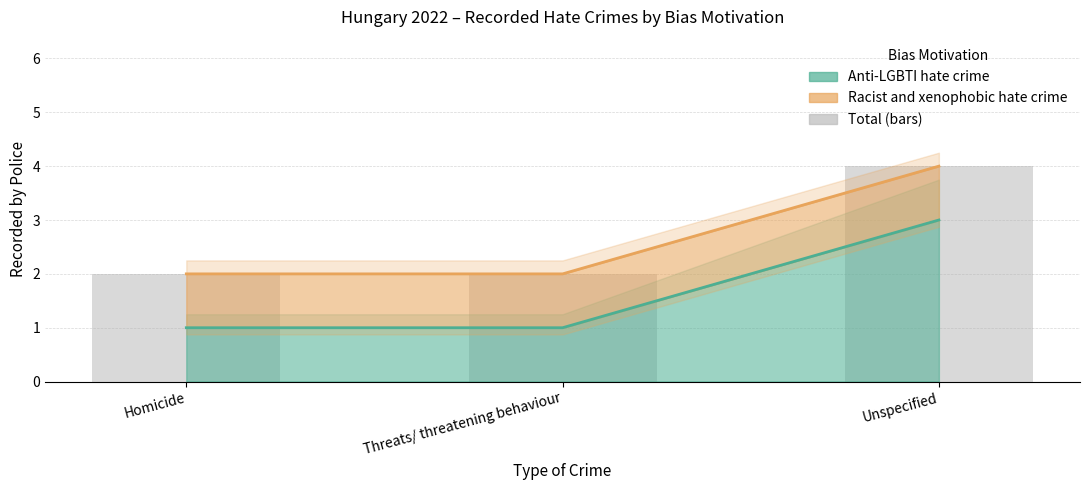

Between Homicide and Unspecified, which is larger?

Unspecified